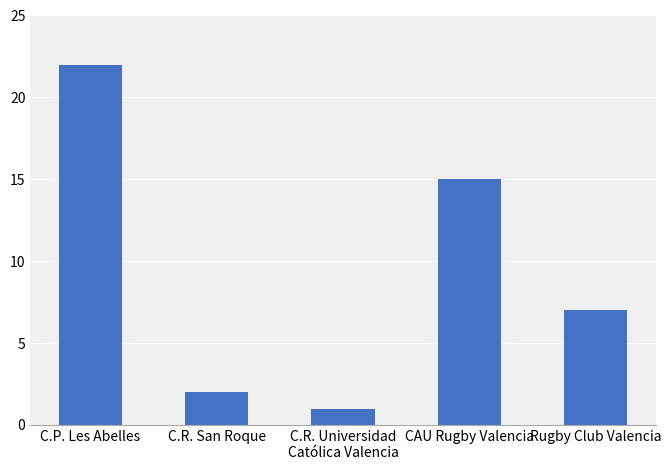

Reading left to right, list all the values displayed in this chart.

C.P. Les Abelles=22	C.R. San Roque=2	C.R. Universidad
Católica Valencia=1	CAU Rugby Valencia=15	Rugby Club Valencia=7